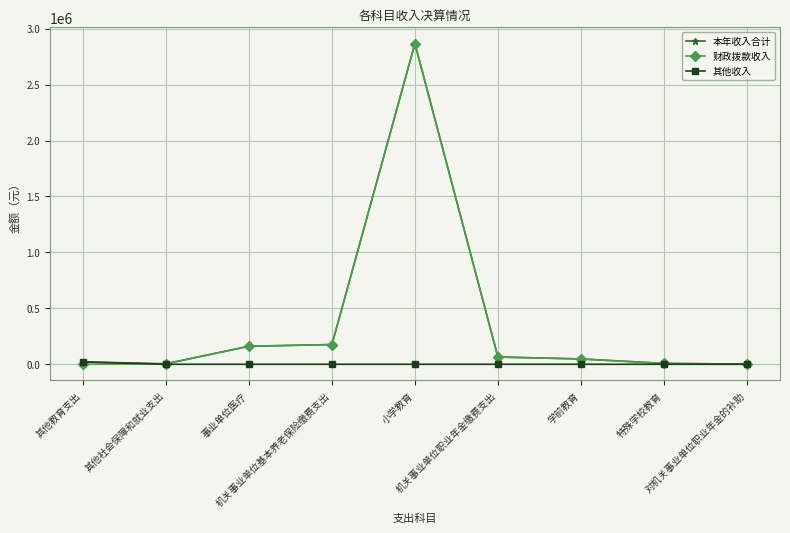

What are all the series names shown in the legend?

本年收入合计, 财政拨款收入, 其他收入